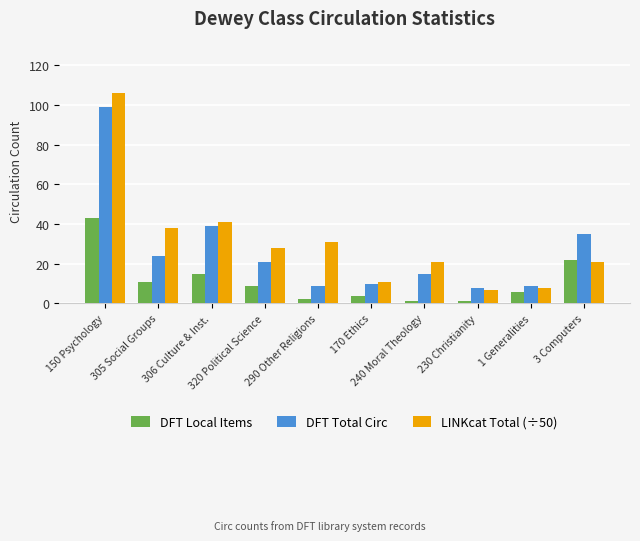

What is the average value of the DFT Local Items series?

11